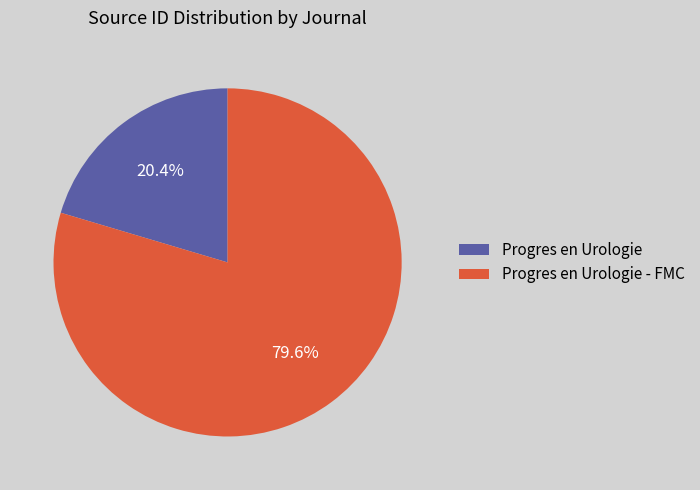

What is the smallest slice in the pie chart?

Progres en Urologie